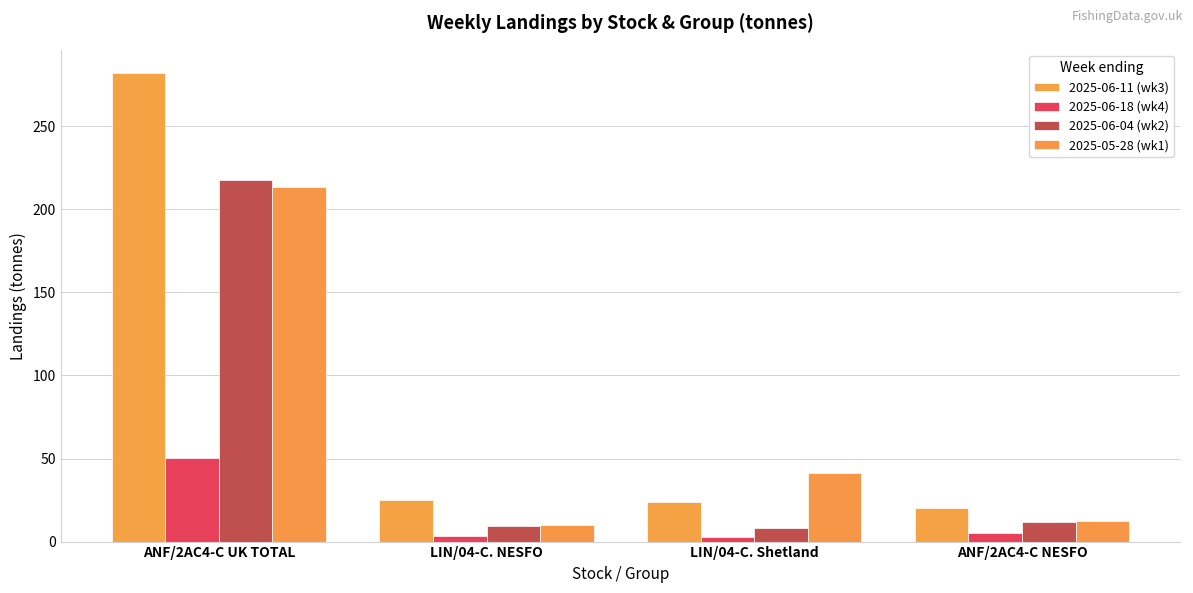

What is the greatest value displayed?

282.0